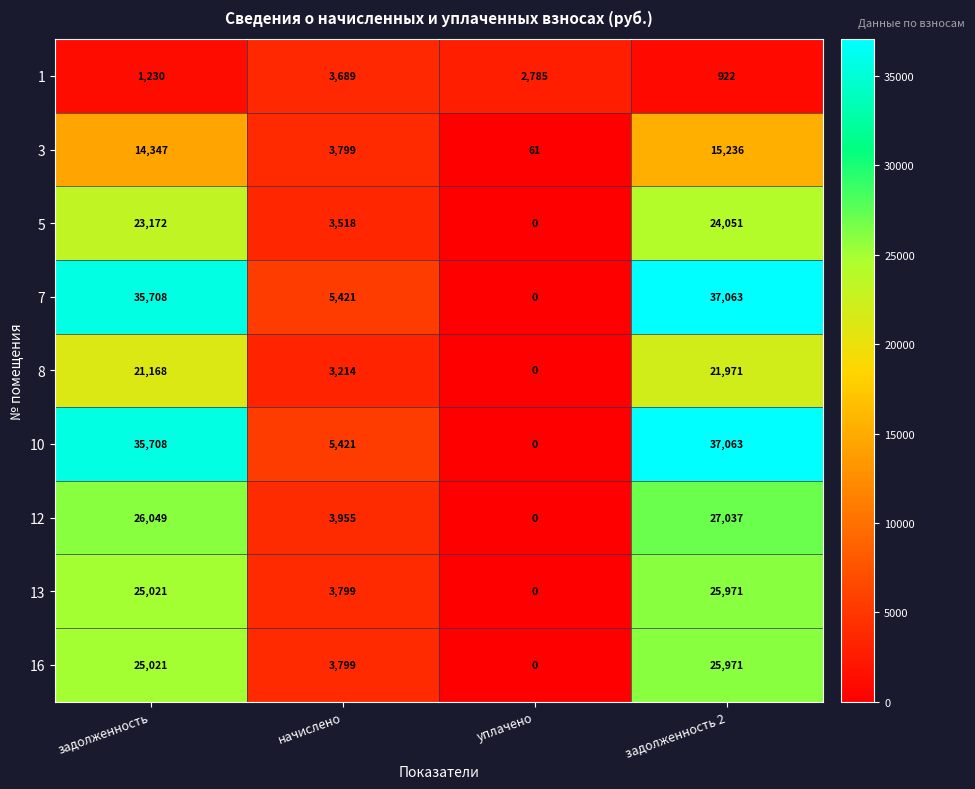

The 13 series shows 25021 at задолженность. True or false?

True